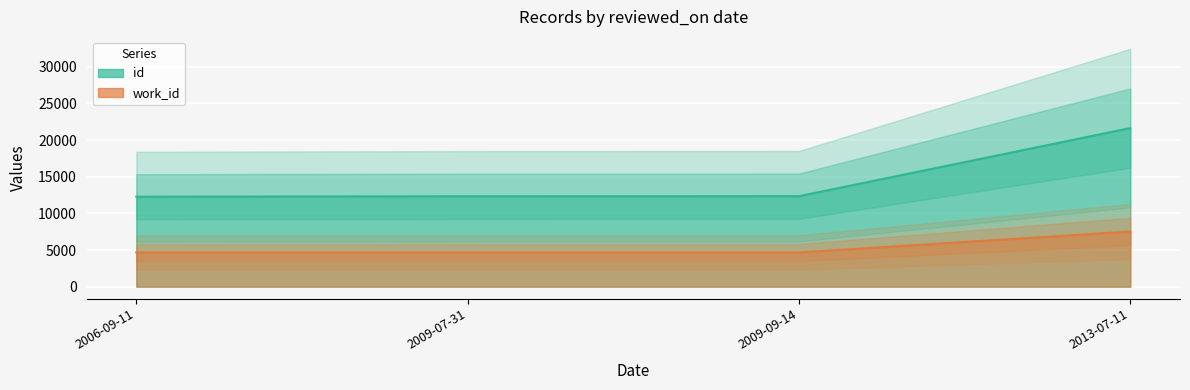

At which label does work_id reach its minimum?

2006-09-11